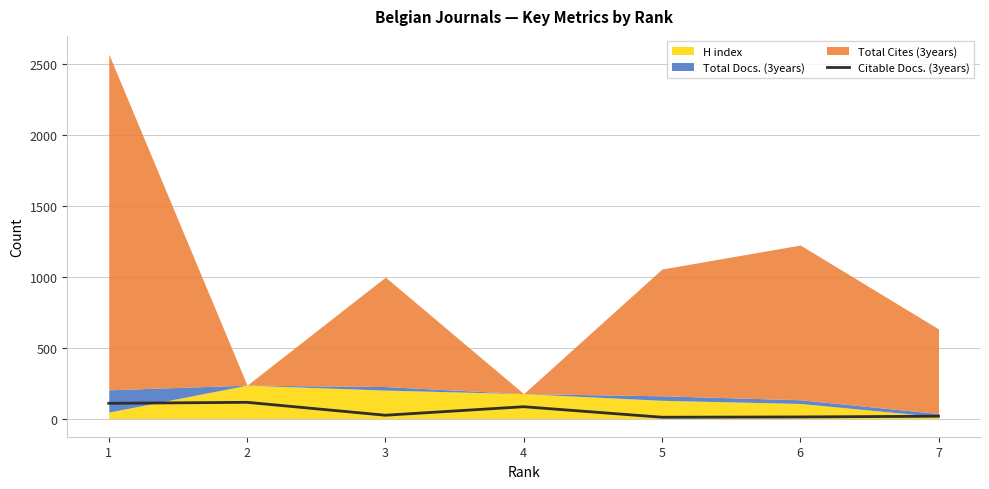

At which category does the chart reach its minimum across all series?

5